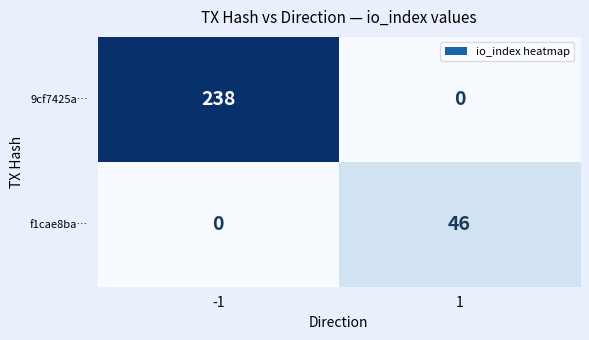

What is the average value of the 9cf7425a… series?

119